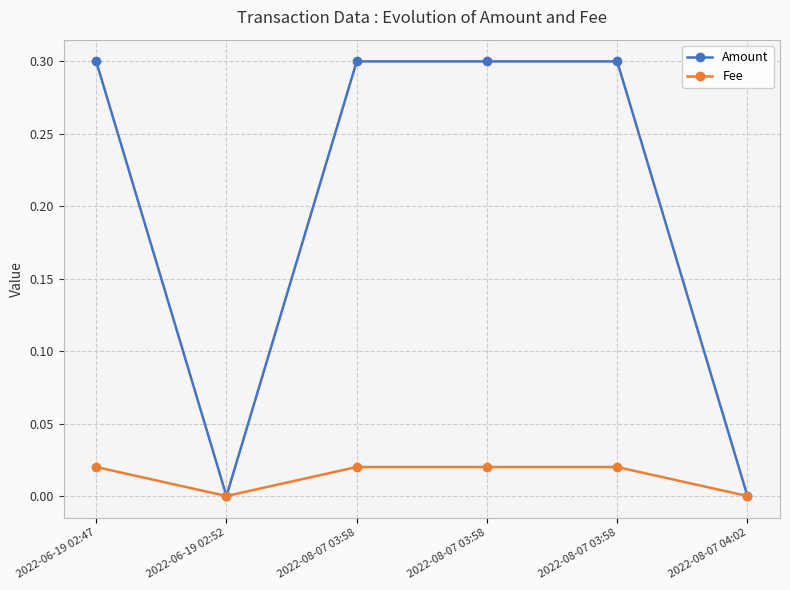

What is the difference between the maximum and second lowest values in the Amount series?

0.3